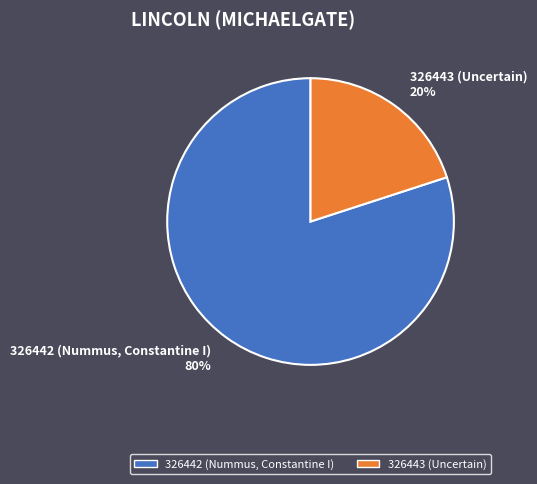

How many segments does this pie chart have?

2